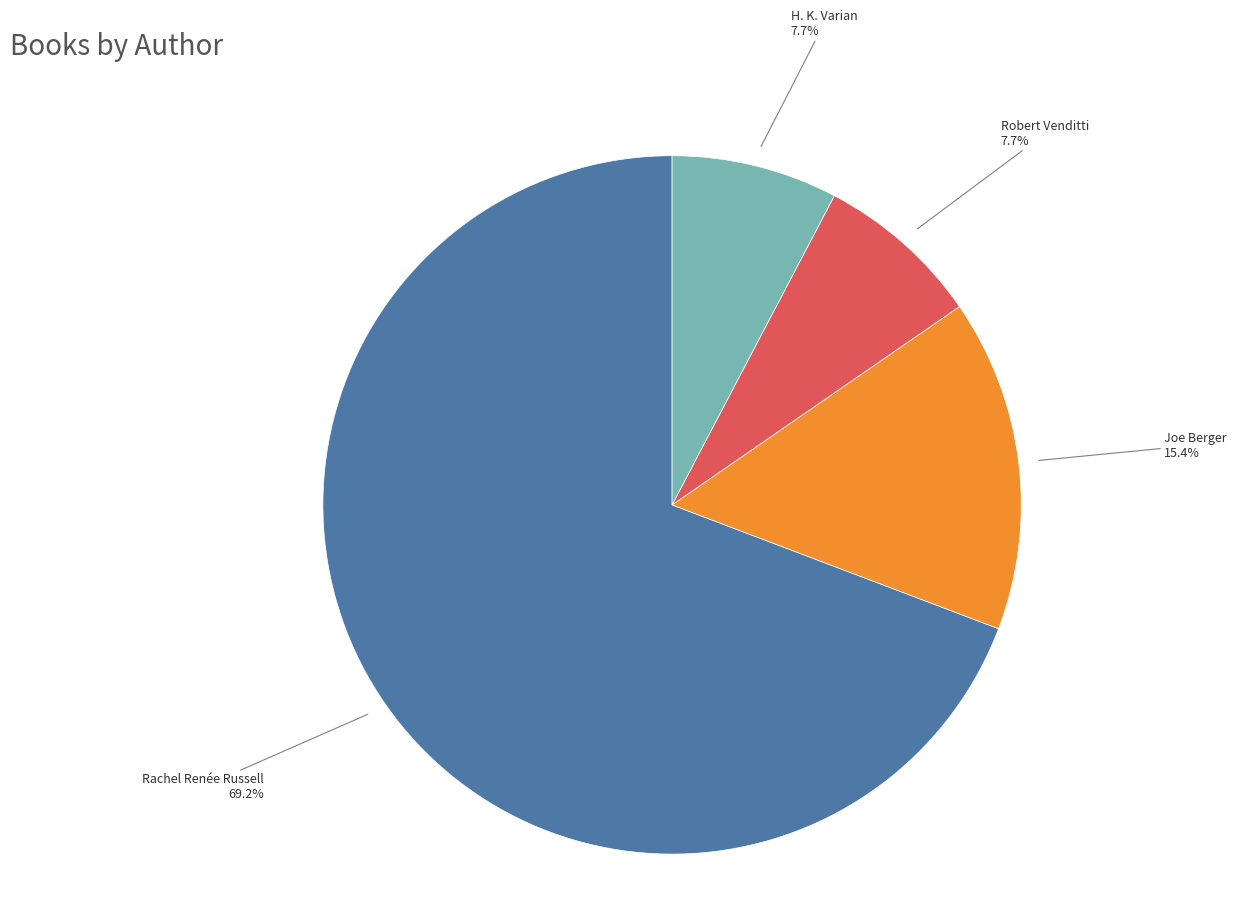

Is there any slice that represents more than half of the pie?

Yes